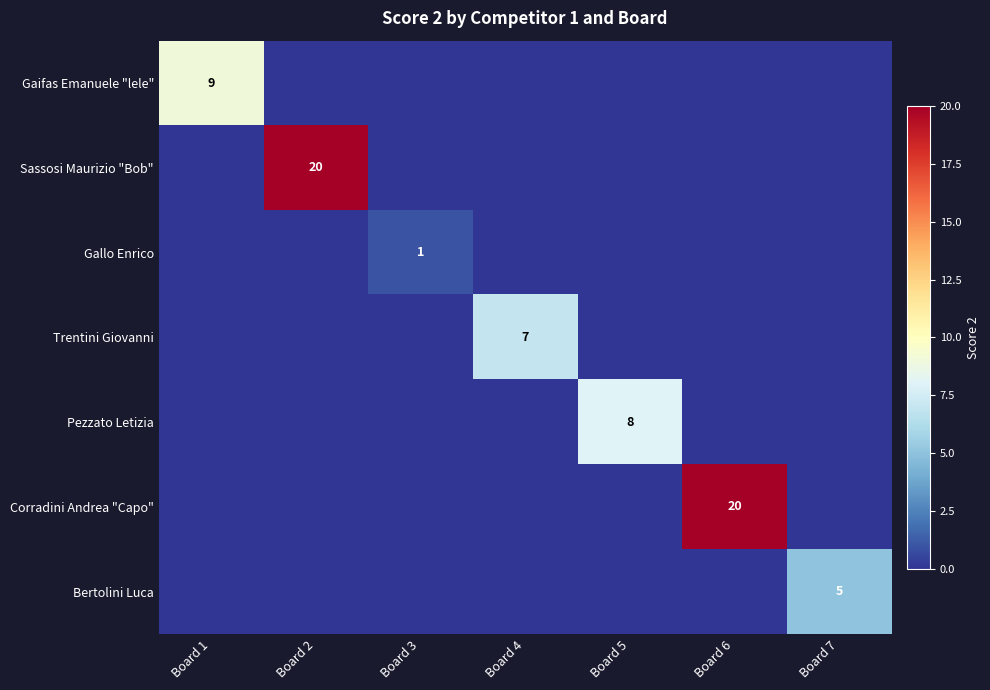

How many data points does each series have?

7